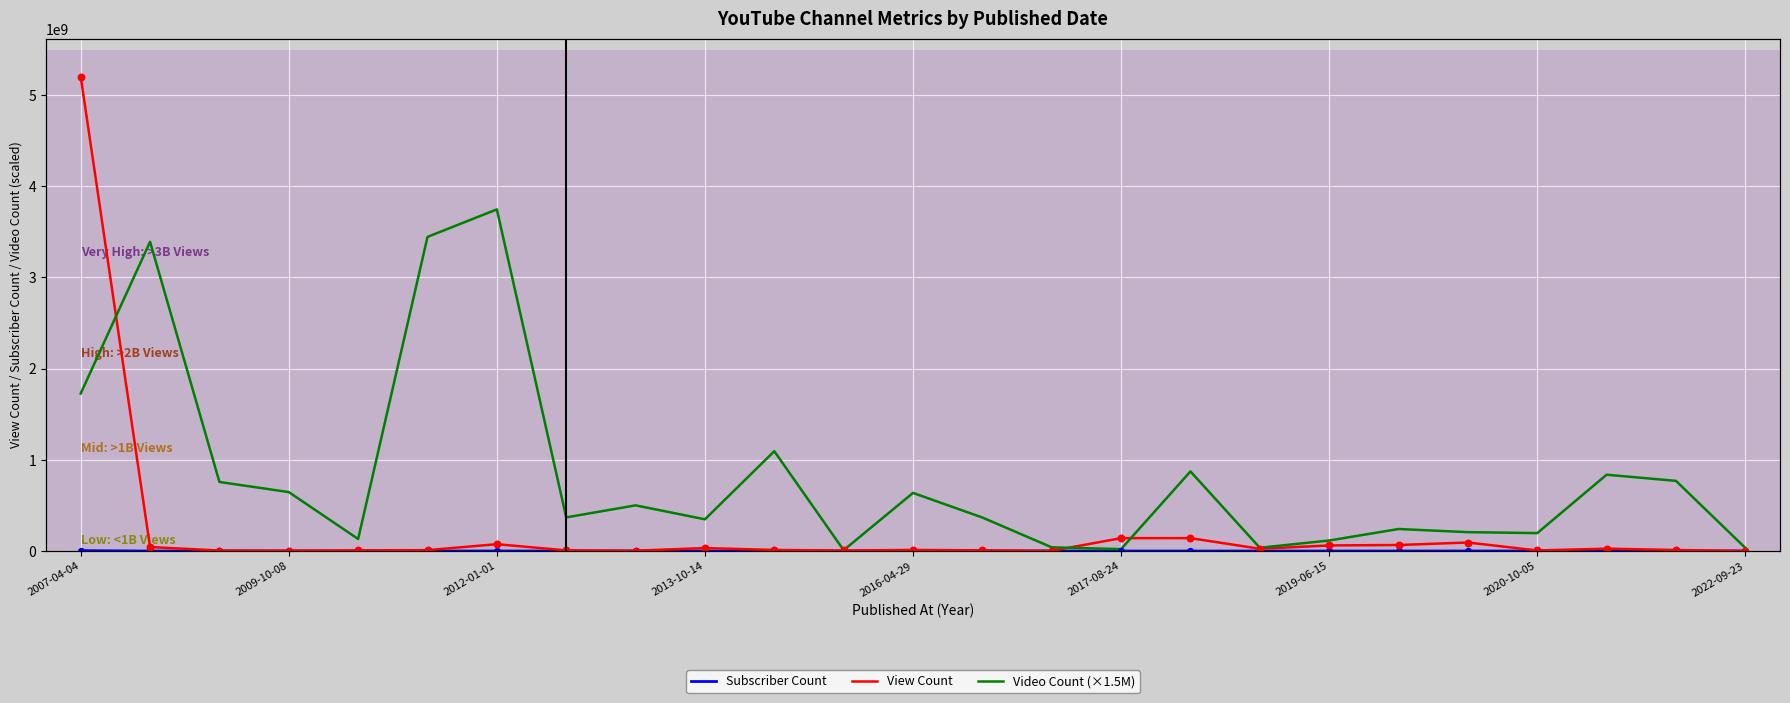

Which series has the largest total across all categories?

Video Count (×1.5M)